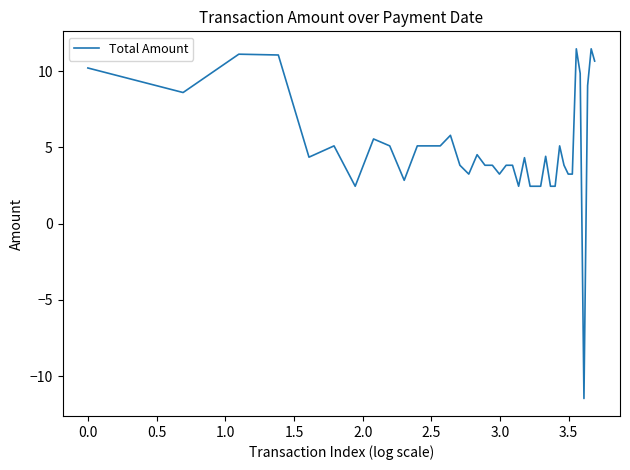

What is the difference between the maximum and minimum values?

22.9